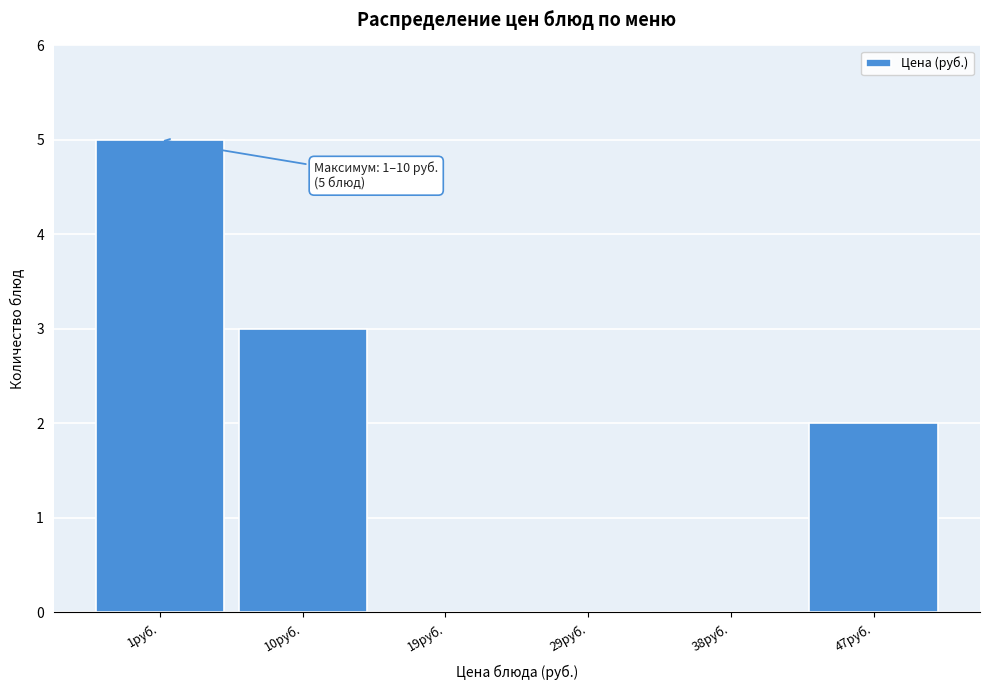

Reading left to right, transcribe all the data shown in this chart.

1руб.=5	10руб.=3	19руб.=0	29руб.=0	38руб.=0	47руб.=2